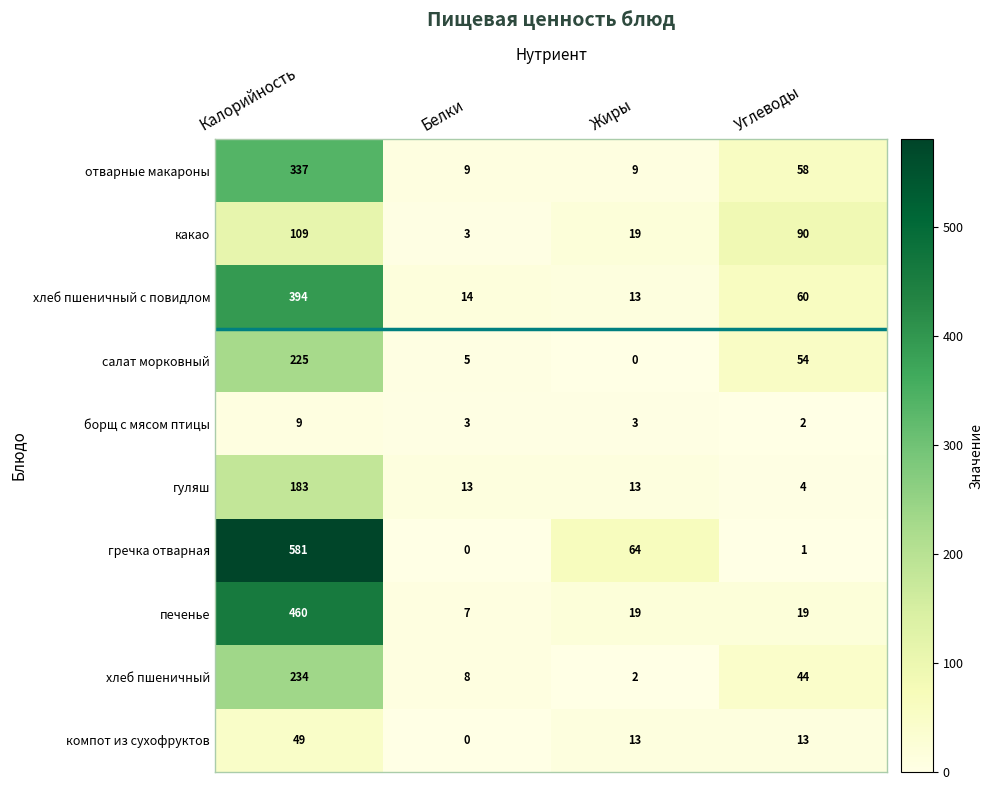

At which category does the chart reach its peak across all series?

Калорийность